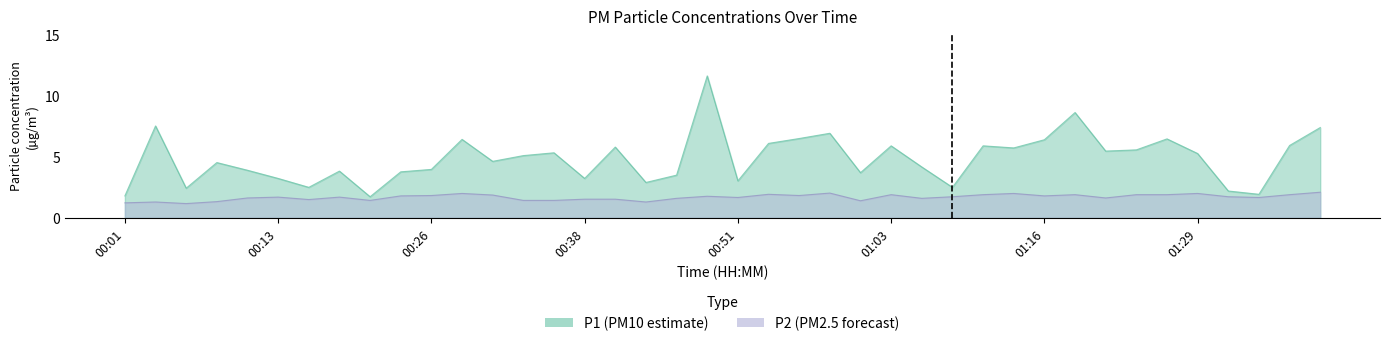

Reading left to right, extract all data points from this chart.

P1: 00:01=1.8	00:03=7.5	00:06=2.4	00:08=4.5	00:11=3.9	00:13=3.2	00:16=2.5	00:19=3.8	00:21=1.7	00:24=3.8	00:26=4.0	00:29=6.4	00:31=4.6	00:33=5.1	00:36=5.3	00:38=3.2	00:41=5.8	00:43=2.9	00:46=3.5	00:48=11.6	00:51=3.0	00:53=6.1	00:56=6.5	00:58=6.9	01:01=3.7	01:03=5.9	01:06=4.2	01:08=2.5	01:11=5.9	01:13=5.7	01:16=6.4	01:18=8.6	01:21=5.5	01:24=5.6	01:26=6.5	01:29=5.3	01:31=2.2	01:33=1.9	01:36=5.9	01:38=7.4
P2: 00:01=1.2	00:03=1.3	00:06=1.2	00:08=1.3	00:11=1.6	00:13=1.7	00:16=1.5	00:19=1.7	00:21=1.4	00:24=1.8	00:26=1.8	00:29=2.0	00:31=1.9	00:33=1.4	00:36=1.4	00:38=1.5	00:41=1.5	00:43=1.3	00:46=1.6	00:48=1.8	00:51=1.7	00:53=1.9	00:56=1.8	00:58=2.0	01:01=1.4	01:03=1.9	01:06=1.6	01:08=1.7	01:11=1.9	01:13=2.0	01:16=1.8	01:18=1.9	01:21=1.6	01:24=1.9	01:26=1.9	01:29=2.0	01:31=1.7	01:33=1.7	01:36=1.9	01:38=2.1